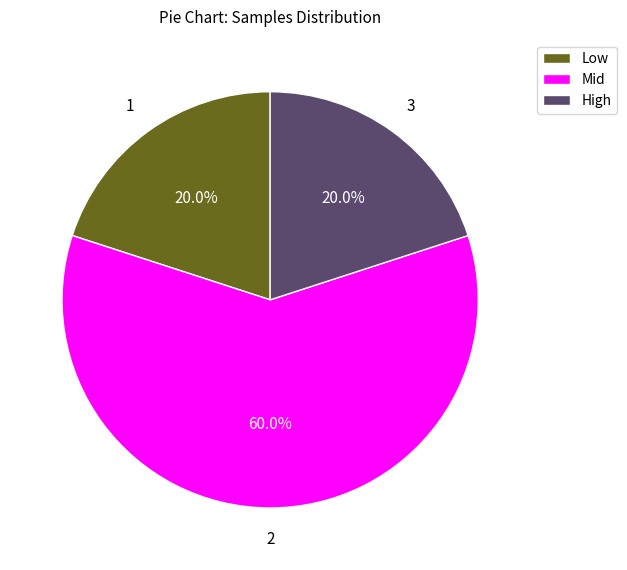

Which slice represents more than half of the pie?

Mid